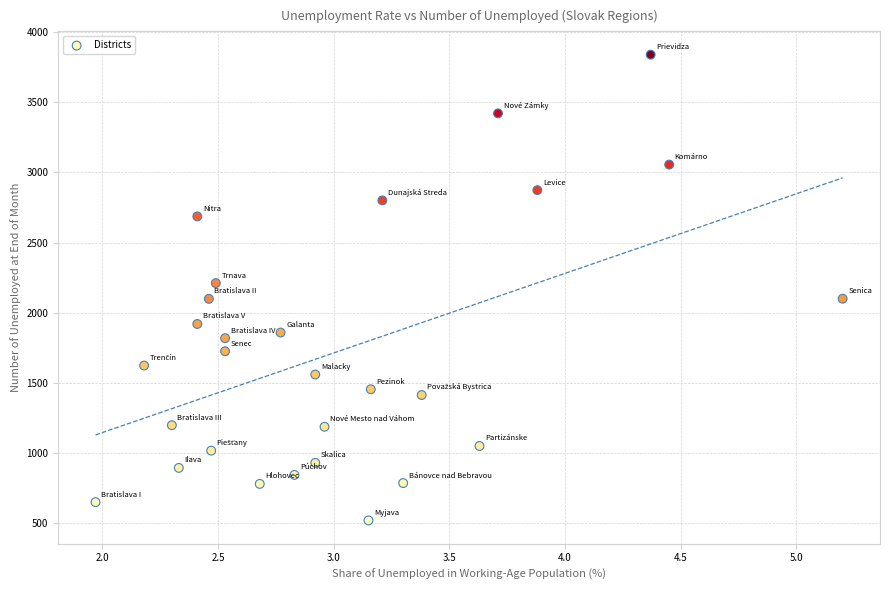

What is the range of Y values (max minus min)?

3317